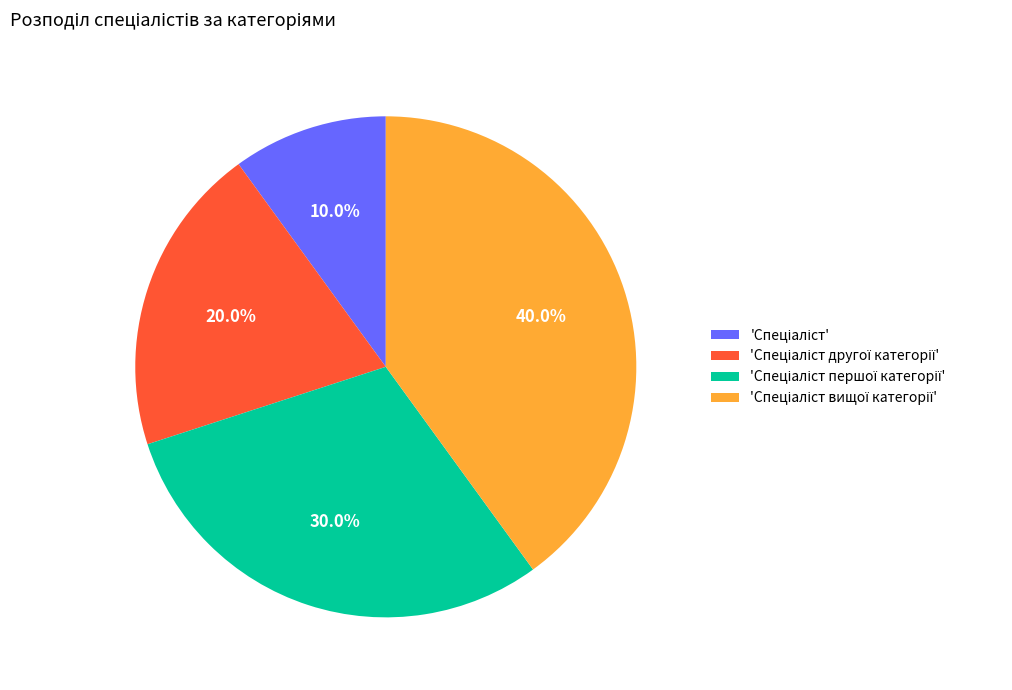

How many segments does this pie chart have?

4